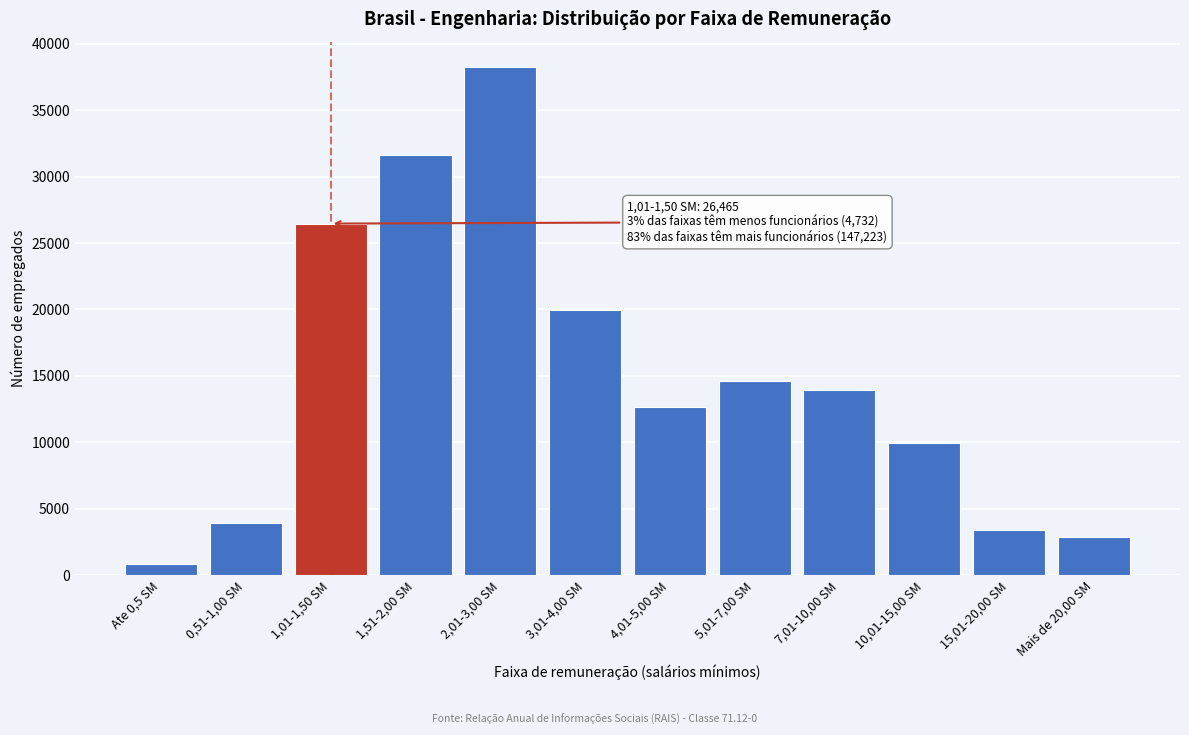

Reading right to left, what are all the values shown in this chart?

Mais de 20,00 SM=2839	15,01-20,00 SM=3391	10,01-15,00 SM=9933	7,01-10,00 SM=13913	5,01-7,00 SM=14634	4,01-5,00 SM=12645	3,01-4,00 SM=19956	2,01-3,00 SM=38261	1,51-2,00 SM=31651	1,01-1,50 SM=26465	0,51-1,00 SM=3903	Ate 0,5 SM=829